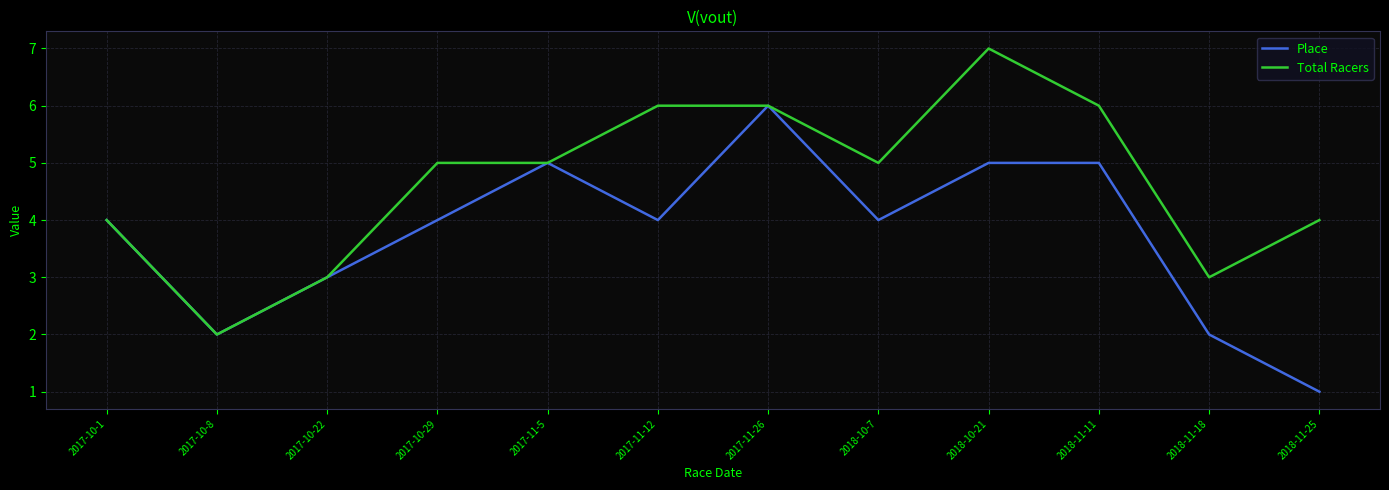

Rank the series by their maximum value, from lowest to highest.

Place, Total Racers